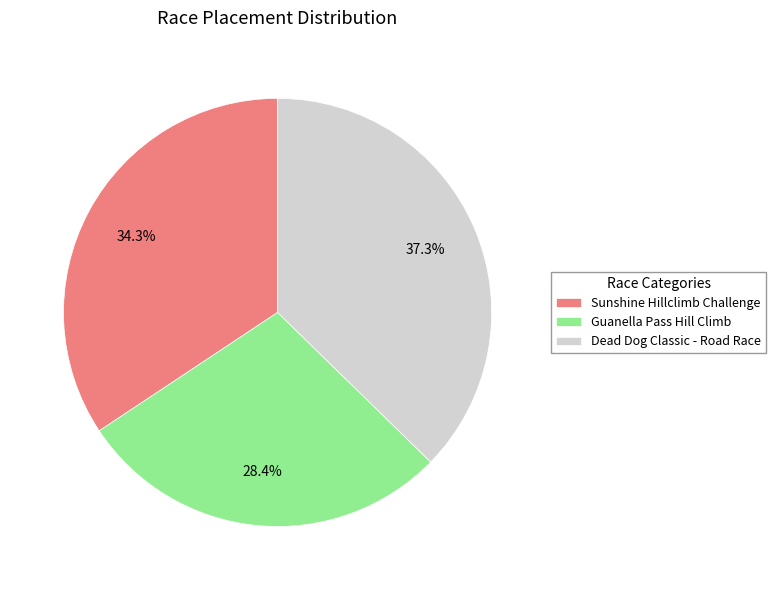

Between Dead Dog Classic - Road Race and Guanella Pass Hill Climb, which is larger?

Dead Dog Classic - Road Race